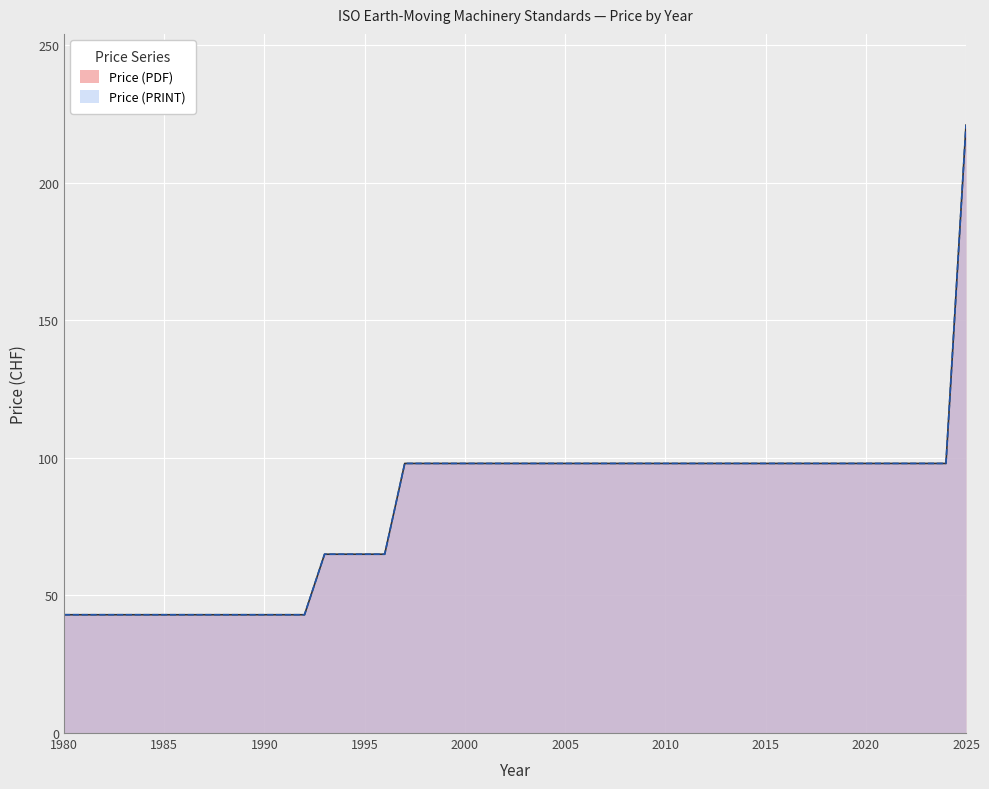

What is the value of the Price (PRINT) point at the 17th from the left?

98